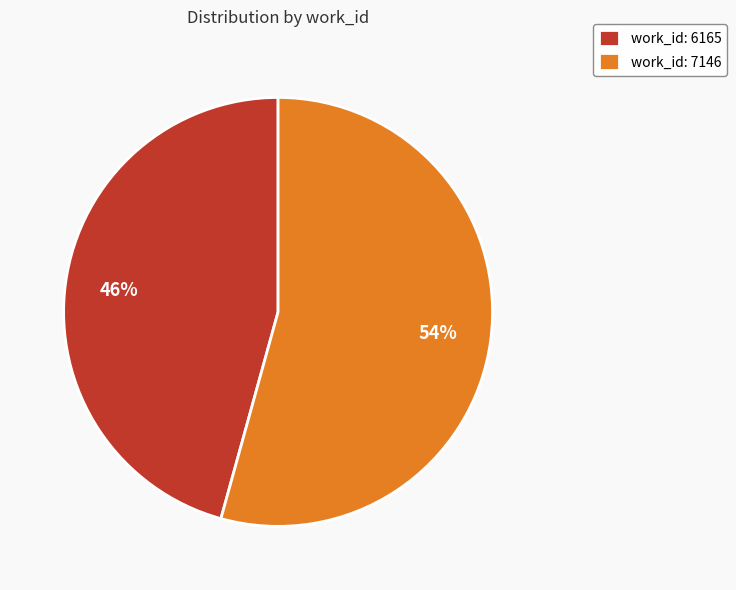

To the nearest percent, what is the average slice percentage?

50%